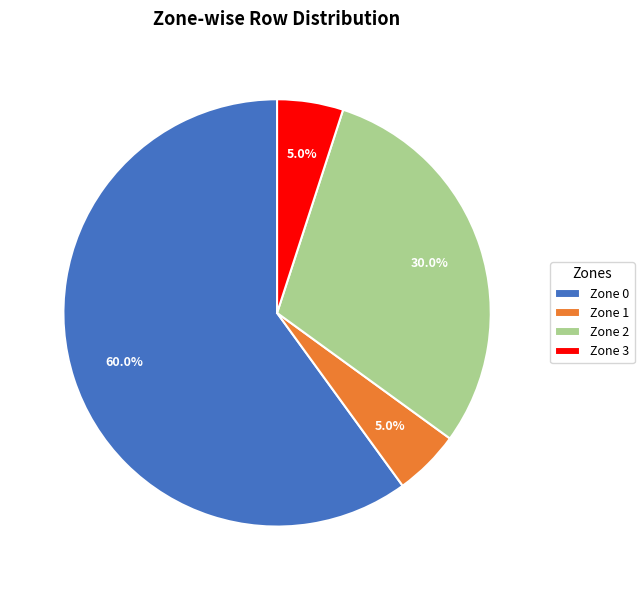

What is the largest slice in the pie chart?

Zone 0